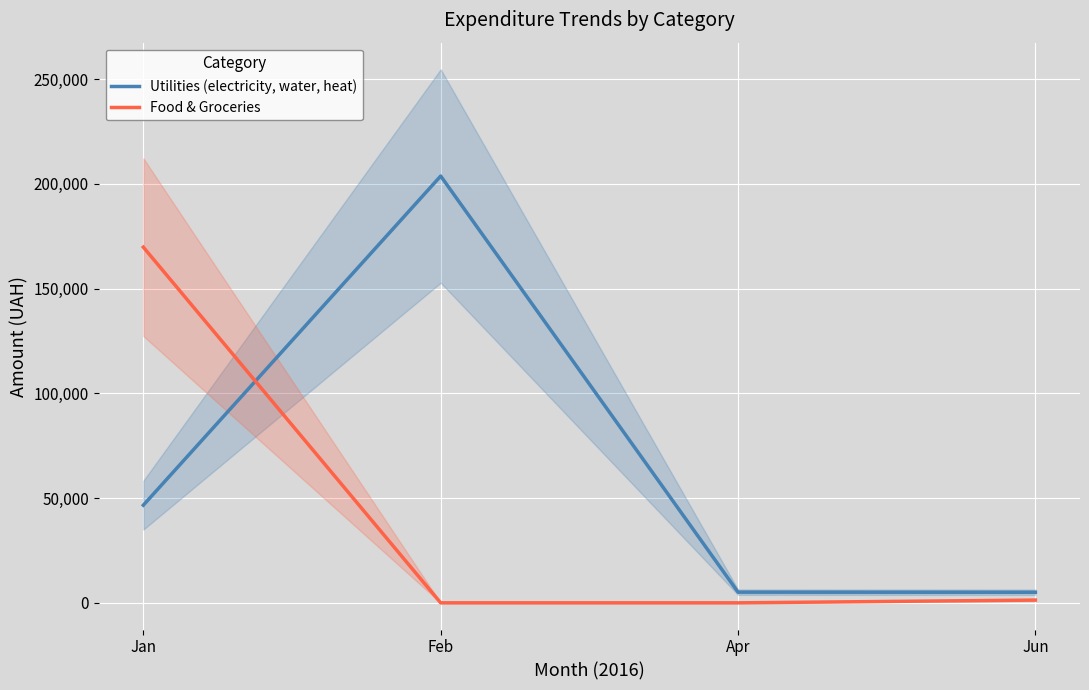

What is the maximum value shown in the chart?

203718.9